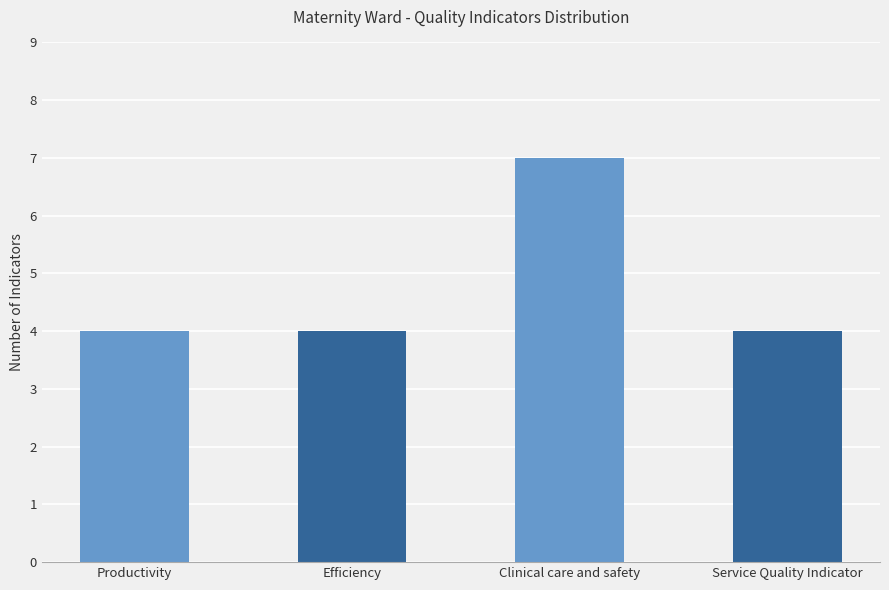

The chart shows a value of 4 at Productivity. True or false?

True